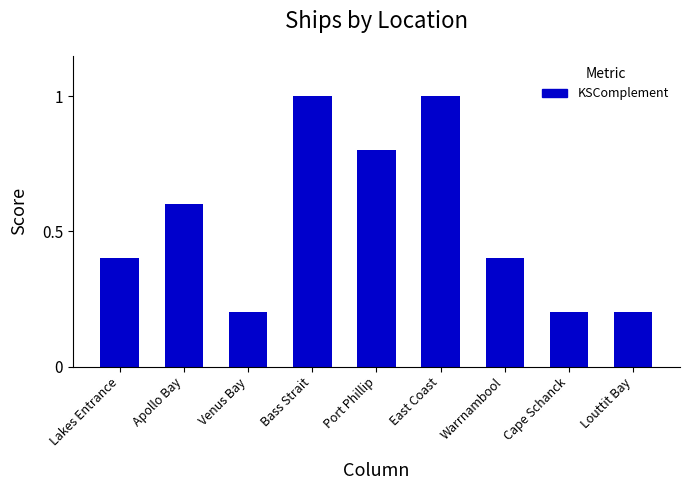

Reading left to right, what are all the values shown in this chart?

0.4	0.6	0.2	1.0	0.8	1.0	0.4	0.2	0.2